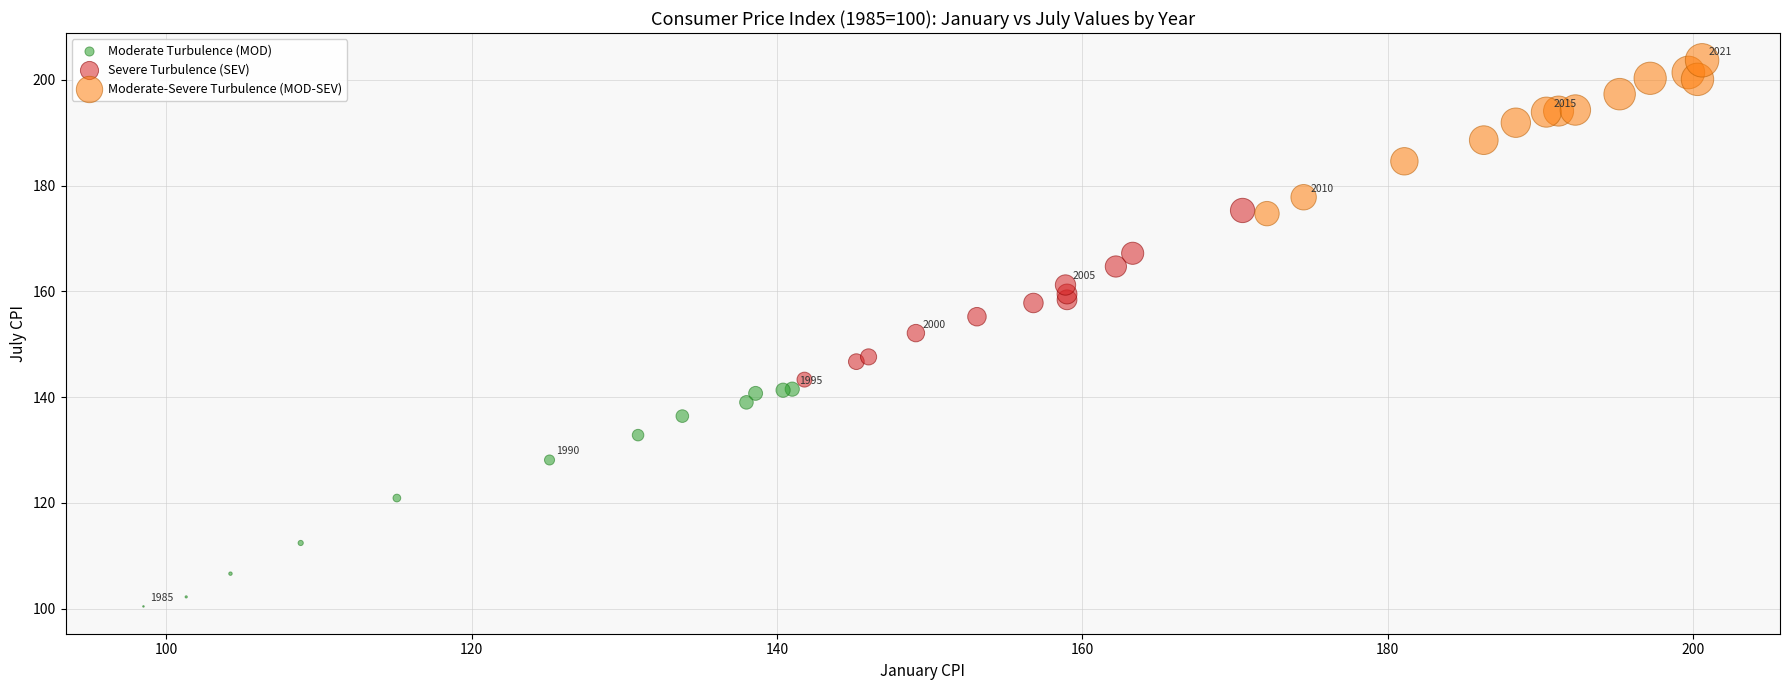

Which series contains the lowest Y value?

Moderate Turbulence (MOD)